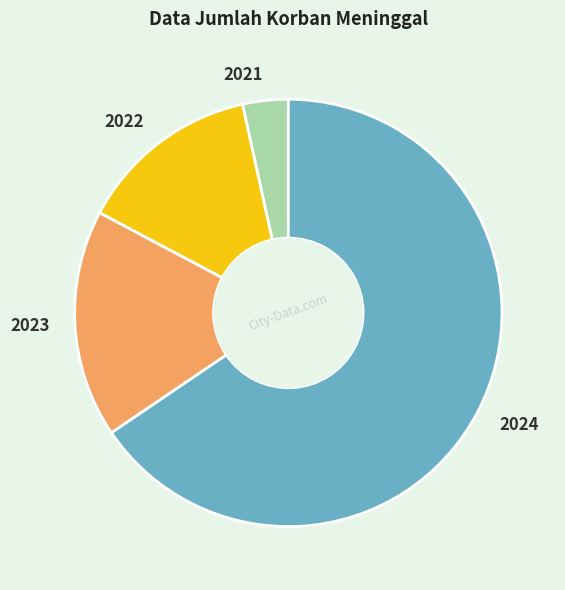

Is the sum of 2021 and 2024 greater than half?

Yes